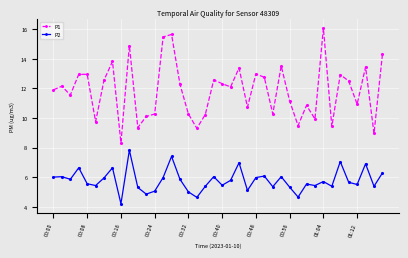

How many data points in P1 are less than 12?

19